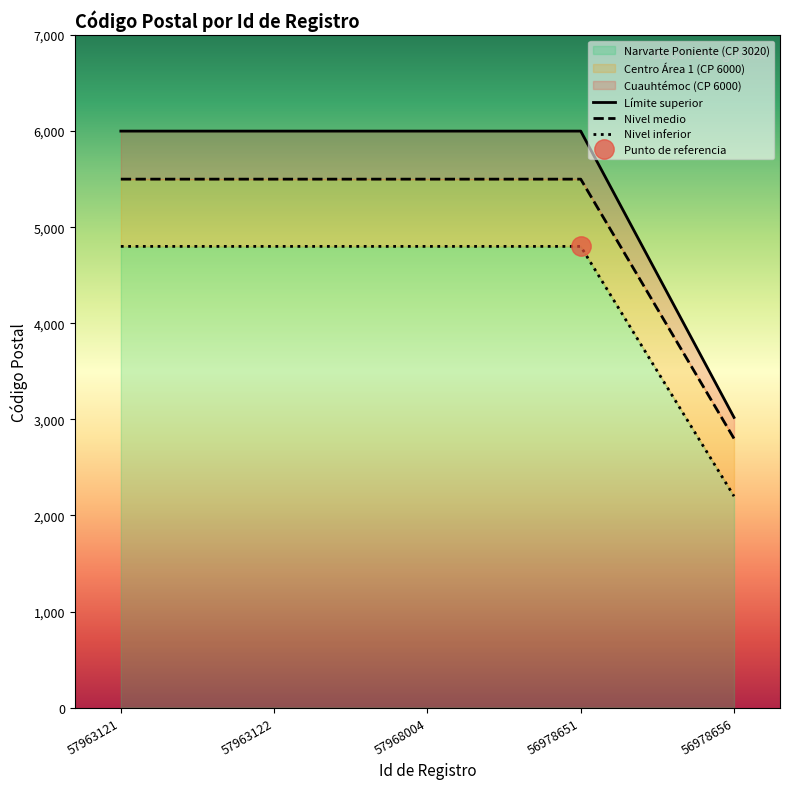

True or false: Límite superior and Nivel medio cross at least once.

False